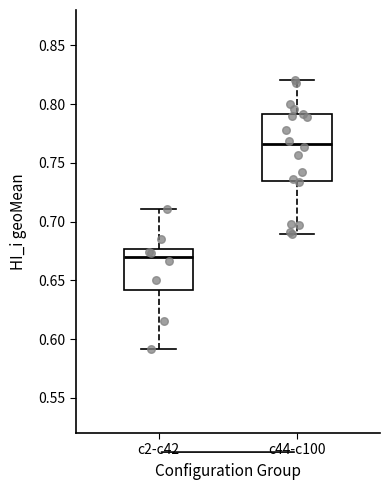

Comparing the boxes themselves (not the whiskers), which one is the tallest?

c44-c100